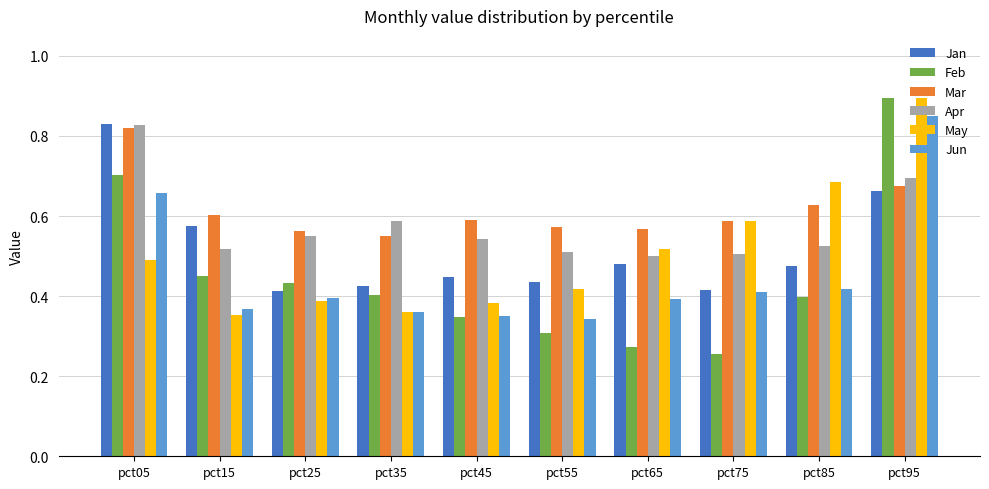

How many groups of bars are there?

10